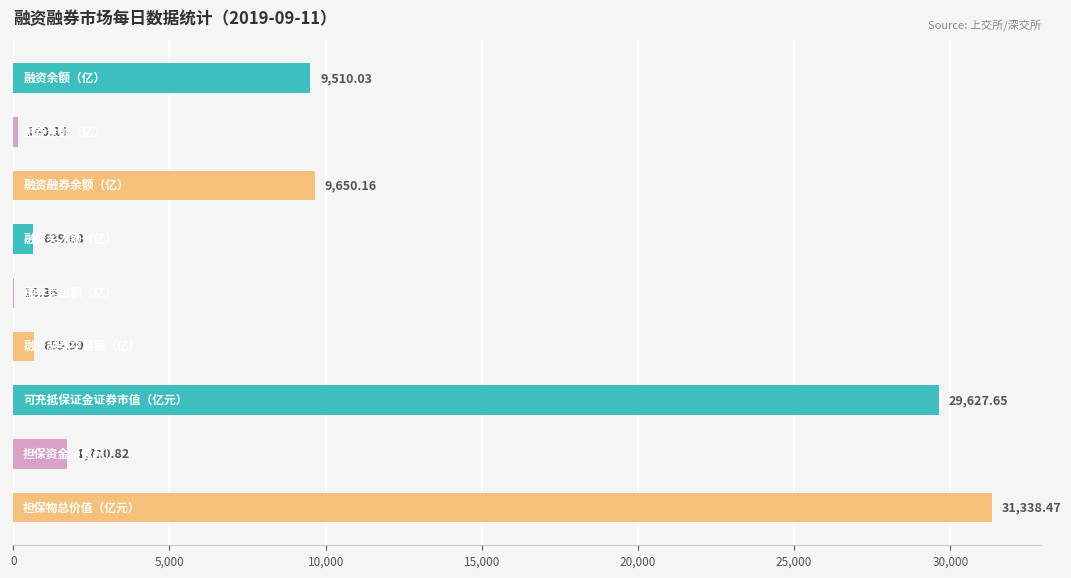

Are the bars horizontal?

Yes